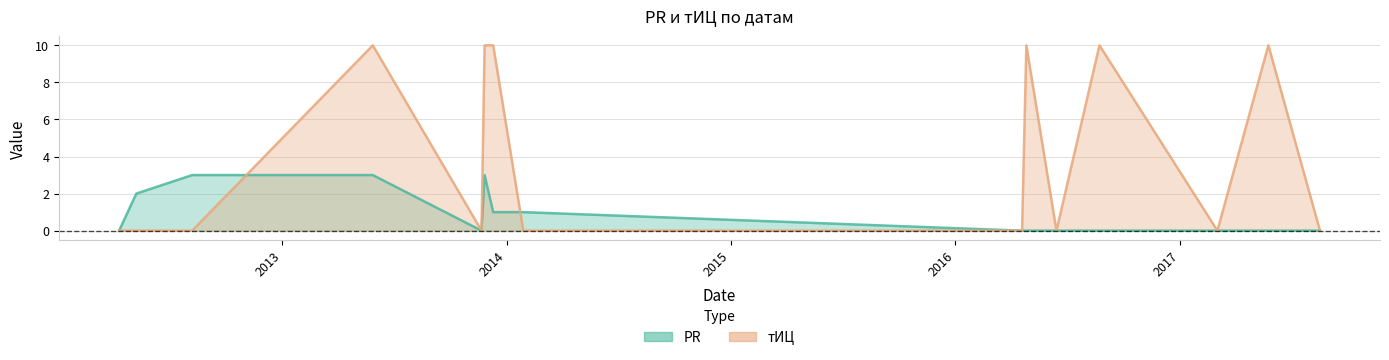

What is the label of the 9th point from the left?

2016-04-19